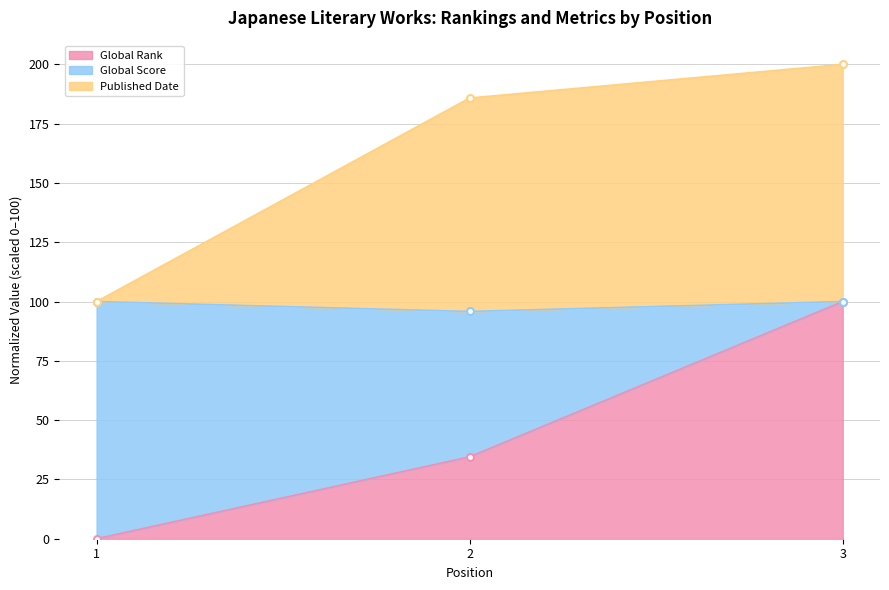

The Published Date series shows 200.0 at 3. True or false?

True